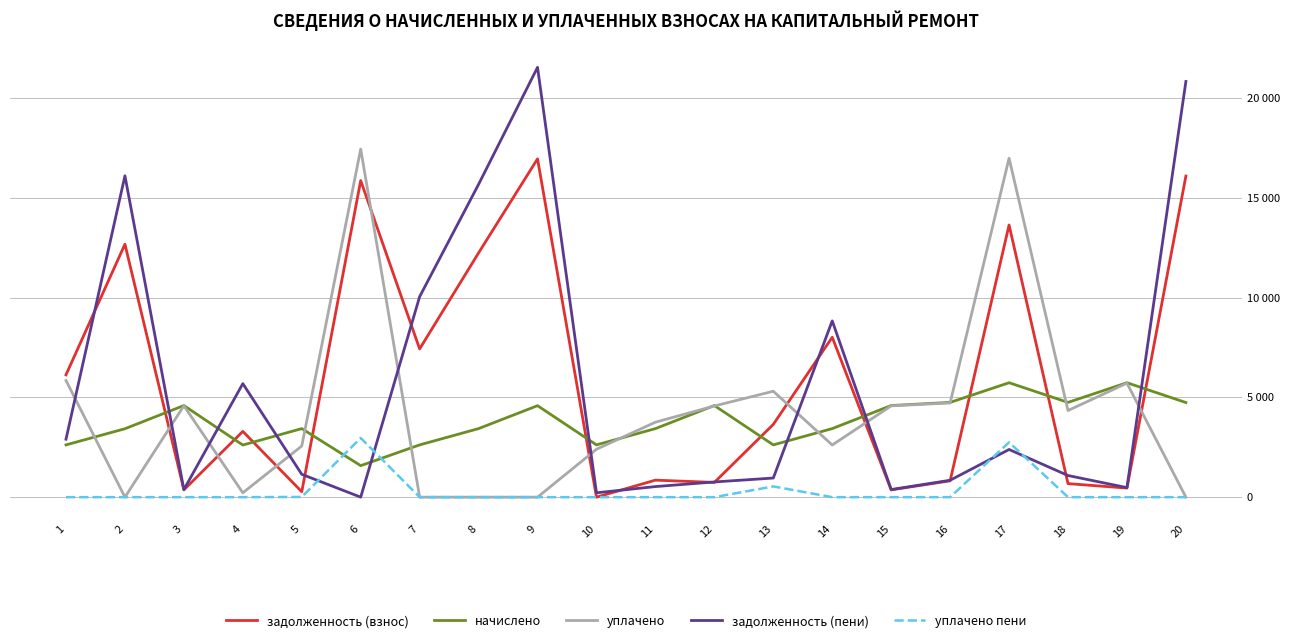

Reading left to right, transcribe all the data shown in this chart.

задолженность (взнос): 6132.3	12678.7	364.5	3296.4	272.4	15868.2	7430.8	12244.4	16957.3	0.1	852.3	739.1	3647.8	8013.4	365.5	818.6	13643.0	678.3	455.1	16094.0
начислено: 2619.6	3429.2	4592.8	2612.8	3436.1	1579.7	2619.6	3436.1	4585.9	2619.6	3436.1	4592.8	2619.6	3436.1	4592.8	4749.2	5735.8	4749.2	5735.8	4742.4
уплачено: 5847.6	0.0	4580.6	218.0	2563.1	17448.0	0.0	0.0	0.0	2401.0	3758.0	4570.0	5309.0	2614.0	4575.8	4721.0	16988.9	4343.0	5713.0	0.0
задолженность (пени): 2904.4	16108.0	376.6	5691.1	1145.4	0.0	10050.4	15680.5	21543.2	218.7	530.4	761.8	958.4	8835.5	382.4	846.9	2389.9	1084.5	477.9	20836.4
уплачено пени: 0.0	0.0	0.0	0.0	10.9	2967.0	0.0	0.0	0.0	0.0	0.0	0.0	538.6	0.0	0.0	0.0	2750.4	0.0	0.0	0.0